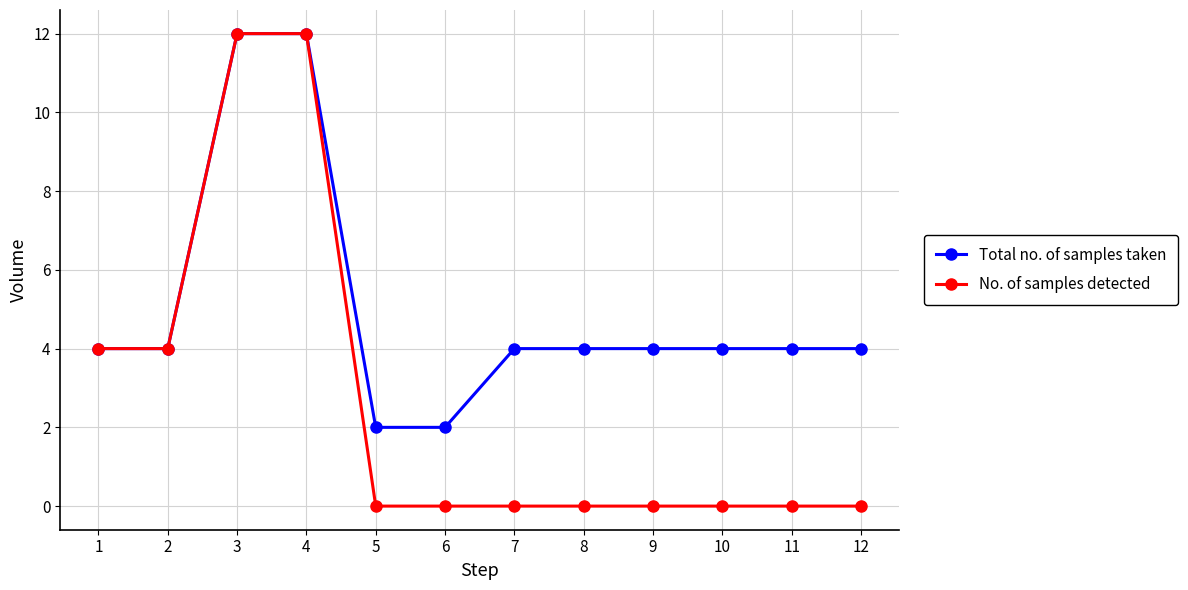

List the series in order of their overall mean, lowest first.

No. of samples detected, Total no. of samples taken